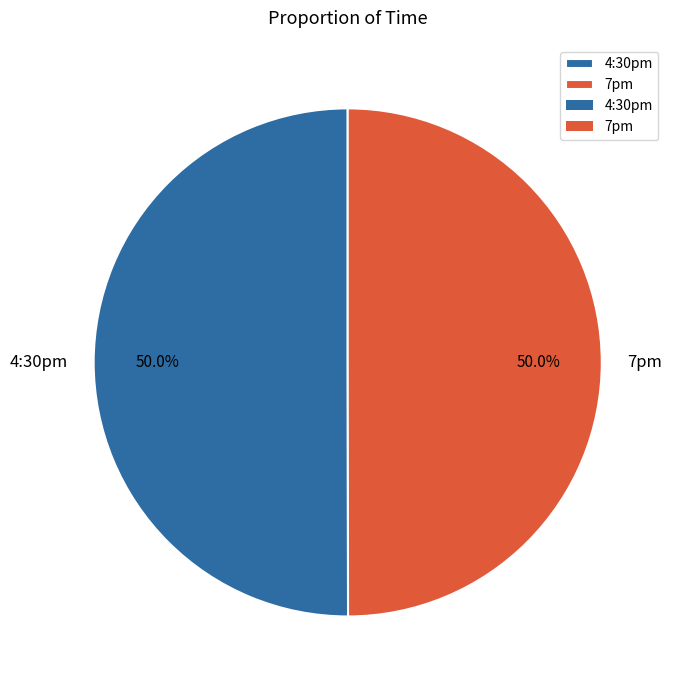

What percentage is NOT represented by 4:30pm?

50.0%